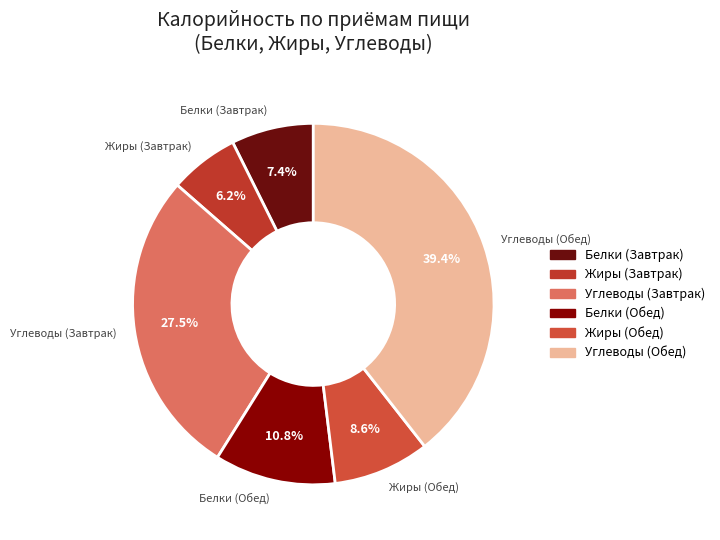

What is the ratio of the value at Углеводы (Завтрак) to the value at Жиры (Завтрак)?

4.4